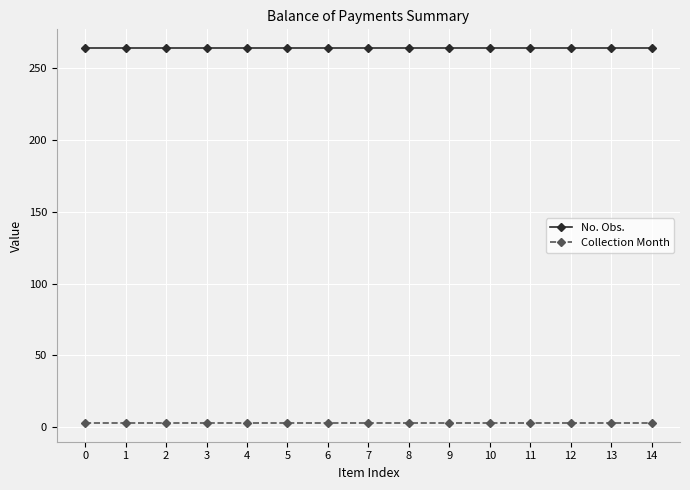

What is the minimum value for No. Obs.?

264